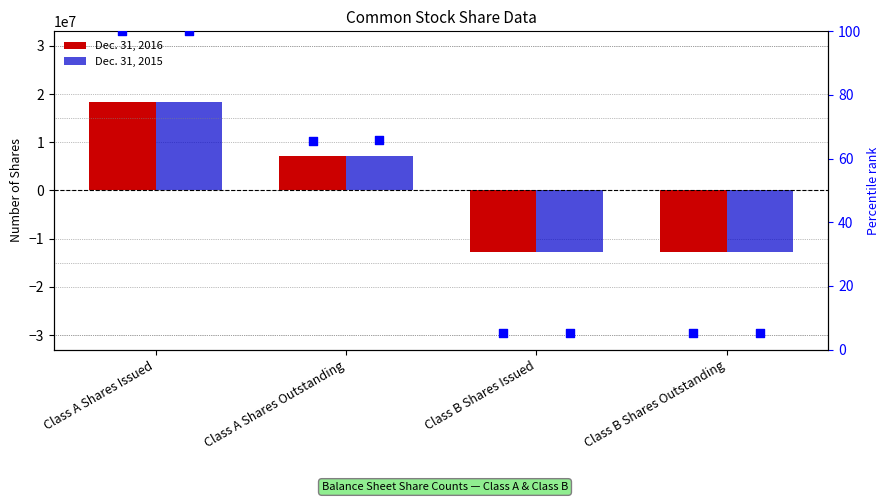

Which series contains the lowest Y value?

Dec. 31, 2016